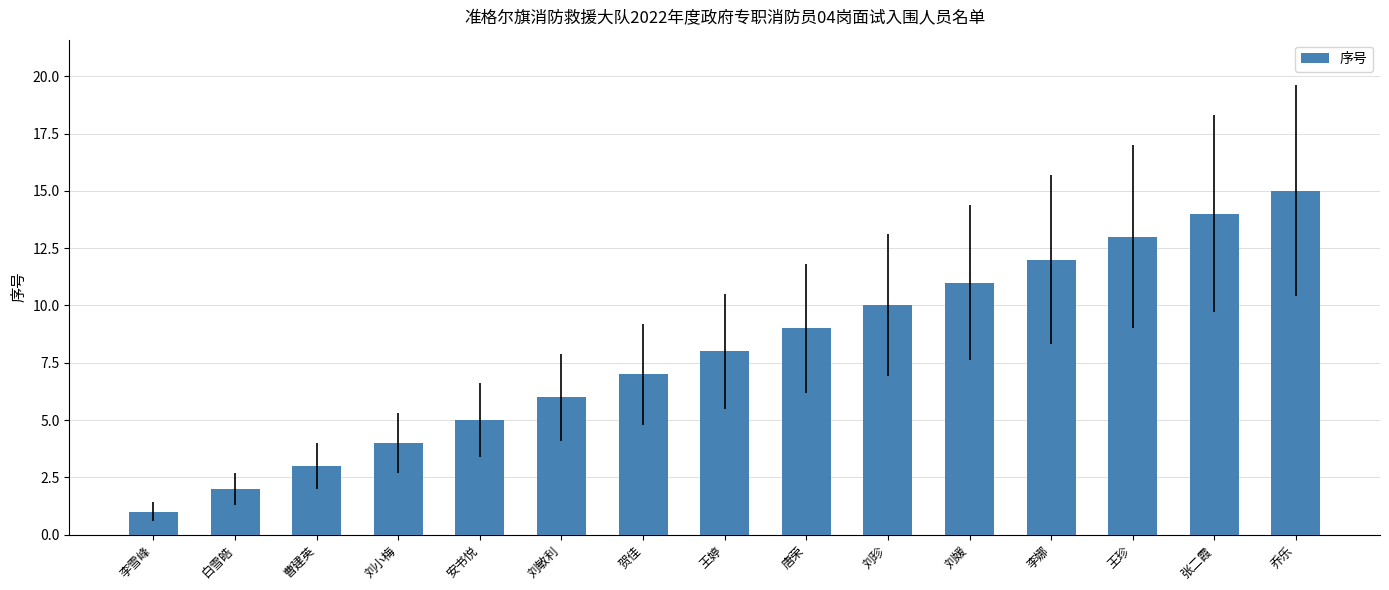

The value at 乔乐 is 7. True or false?

False